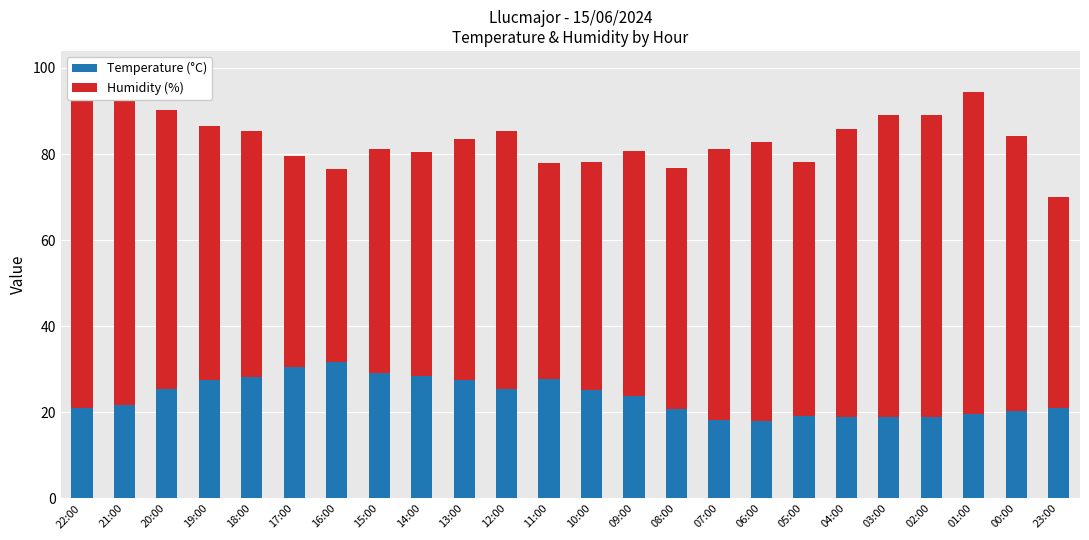

At which label does Humidity (%) reach its minimum?

16:00